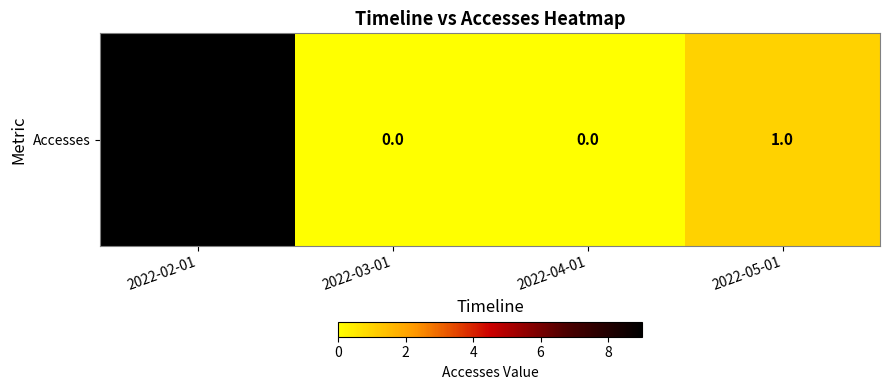

Read the value at 2022-02-01.

9